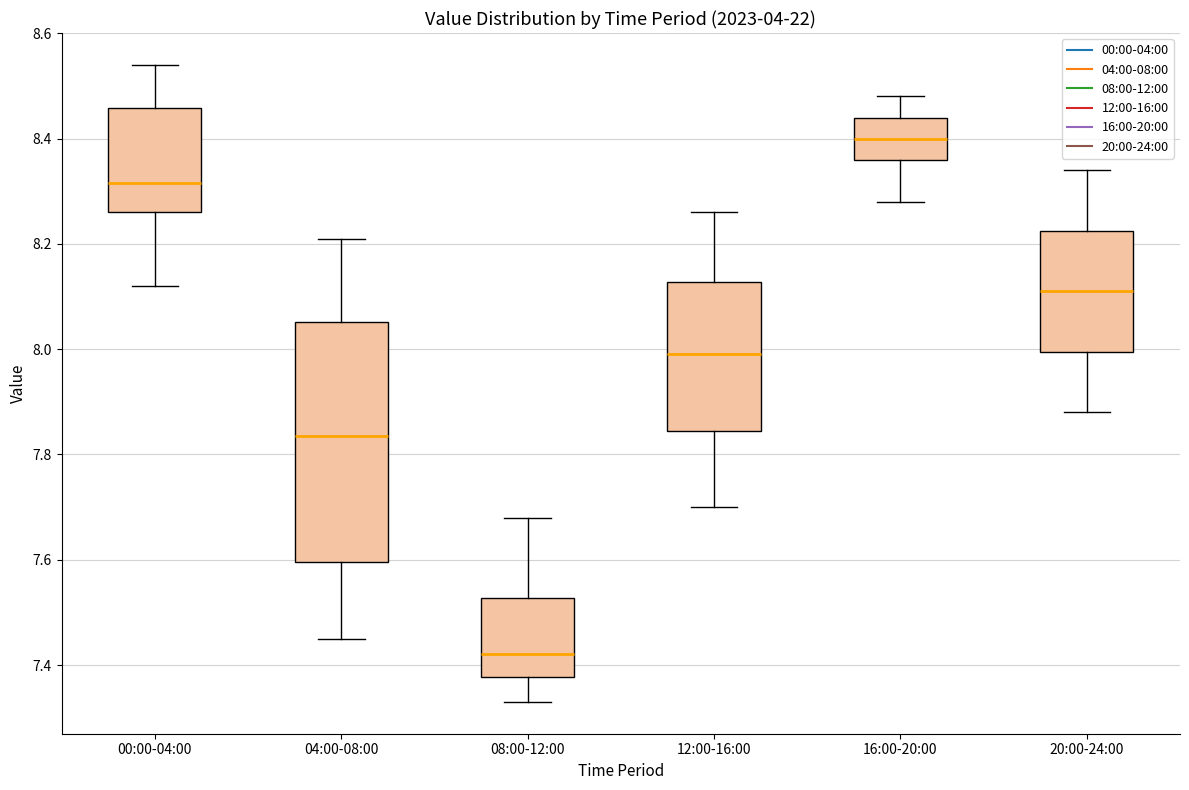

Where does the lower whisker of the box for 04:00-08:00 end on the y-axis? The values are not printed on the chart, so give them approximately, as read against the axis.

7.46